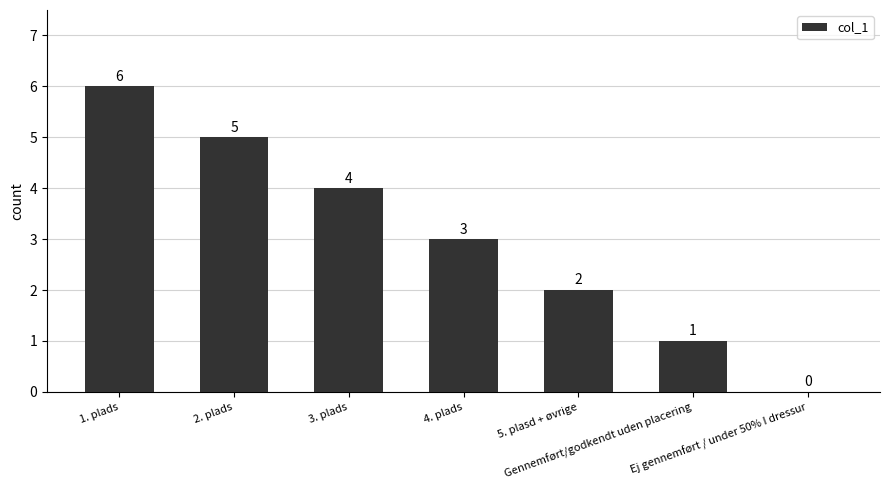

At which label is the value closest to 3?

4. plads